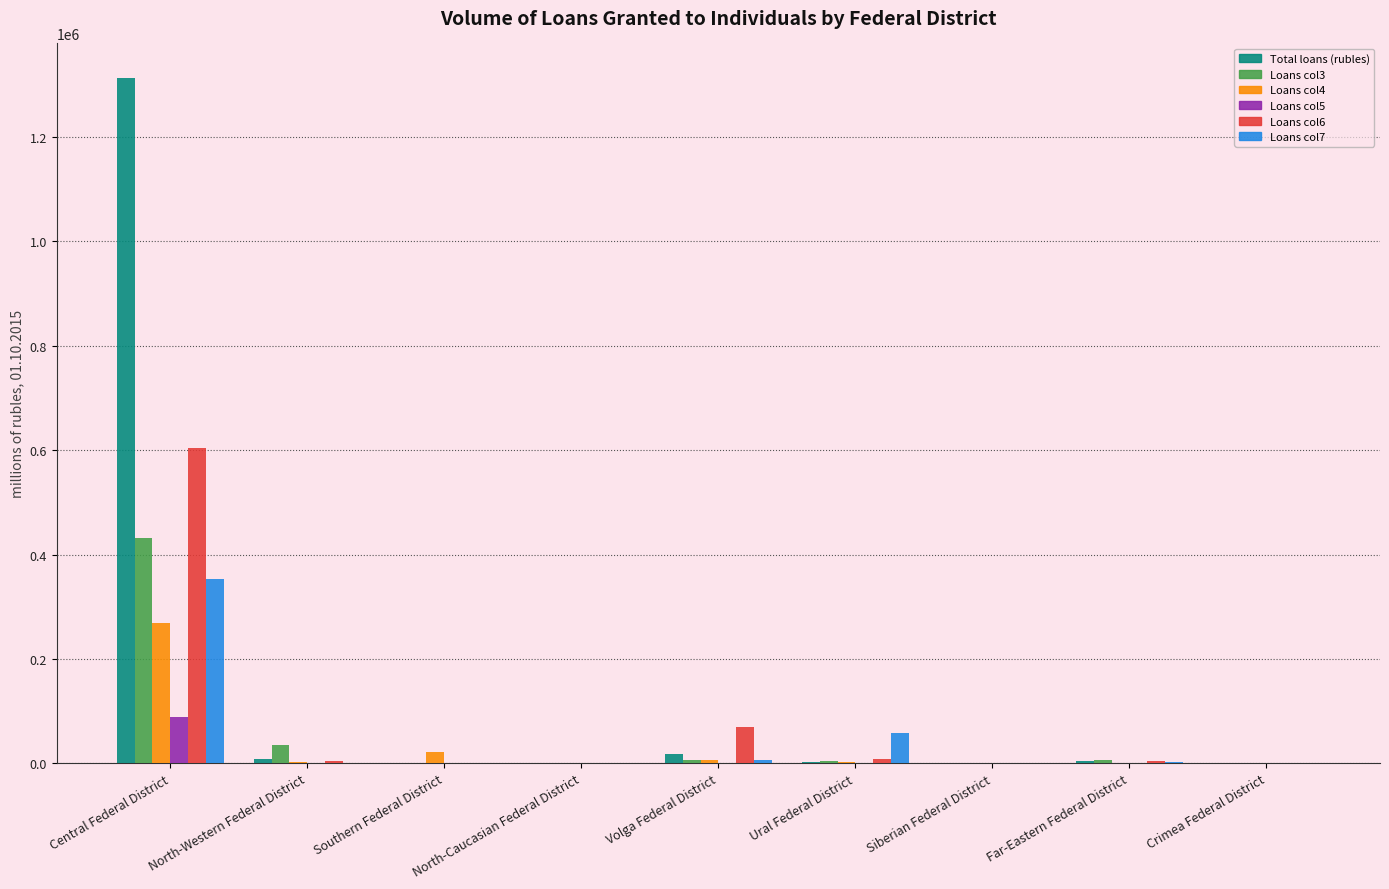

How many categories are shown in the chart?

9